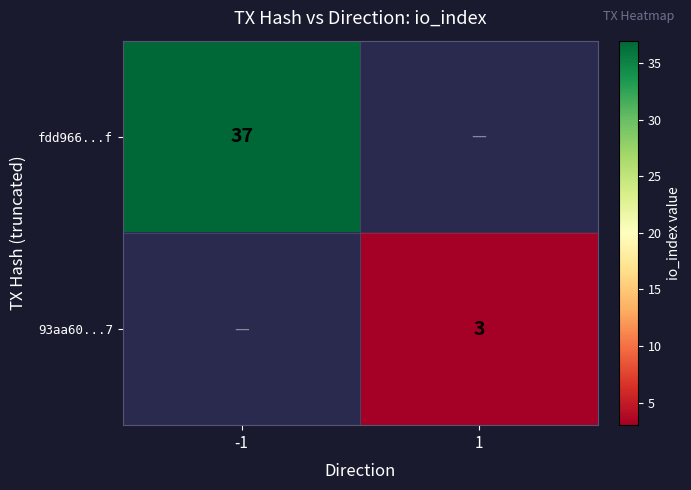

The fdd966...f series shows 16.5 at -1. True or false?

False